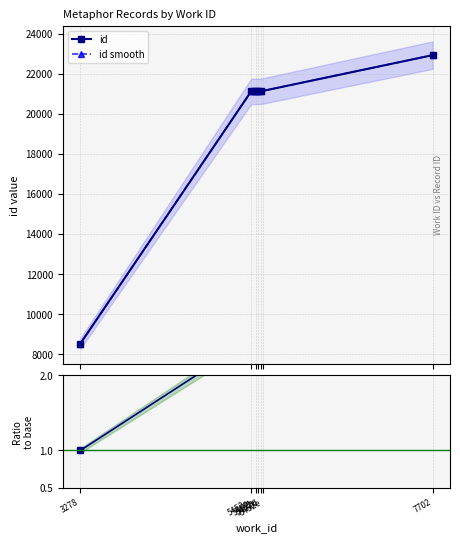

True or false: id smooth and Ratio to base intersect in this chart.

False